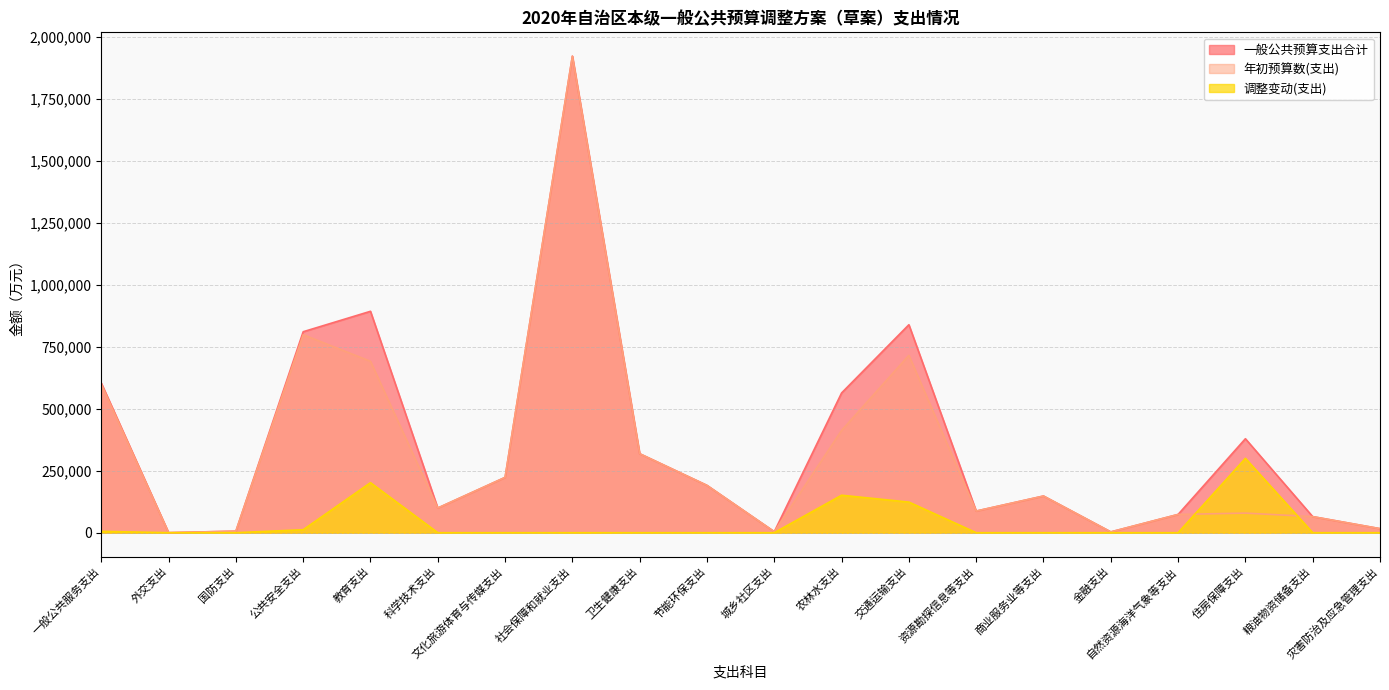

How many series are shown in this chart?

3